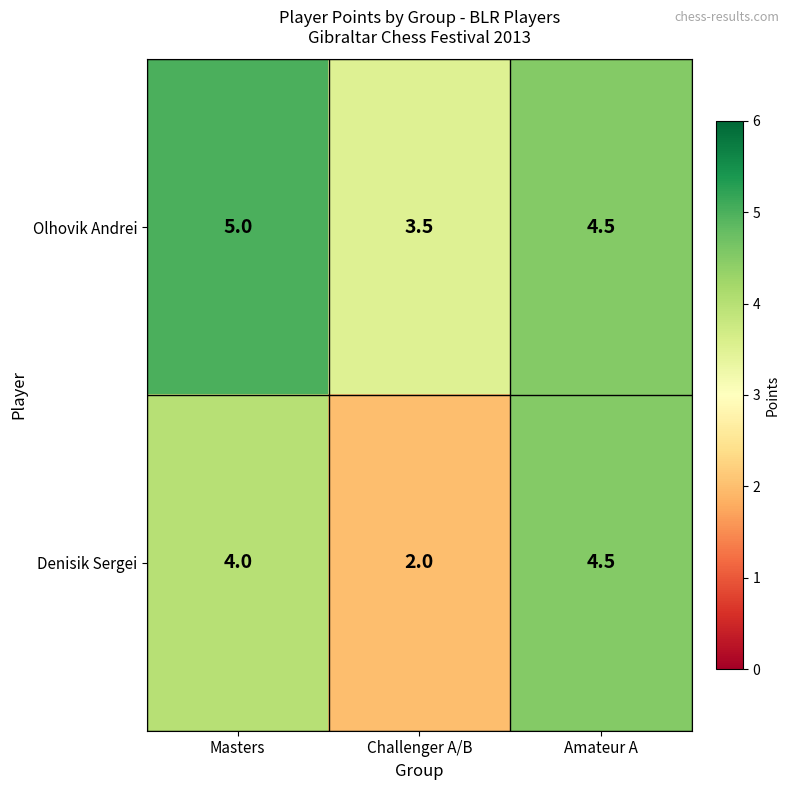

What is the sum of all Olhovik Andrei values?

13.0